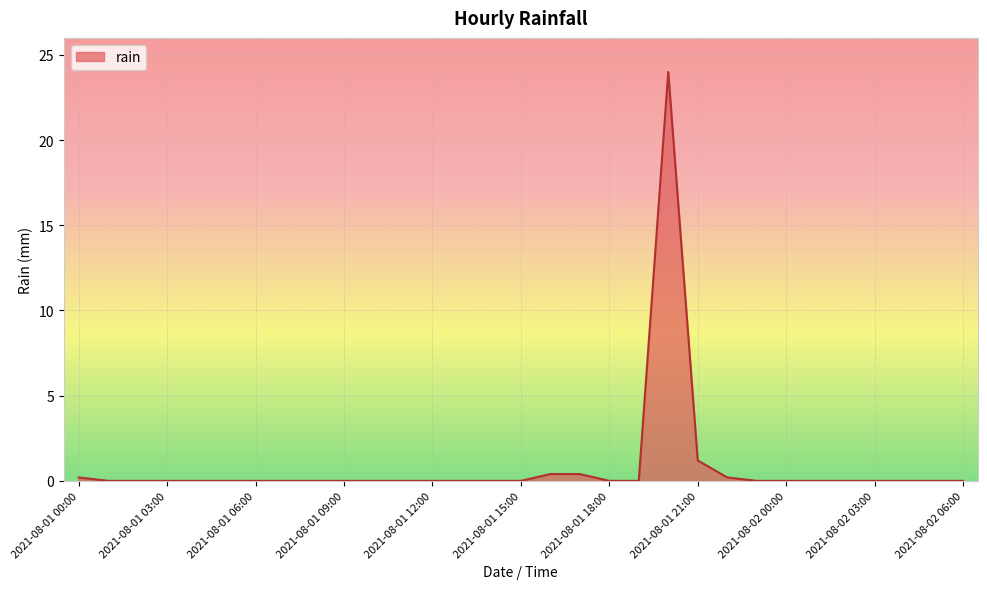

What is the greatest value displayed?

24.0